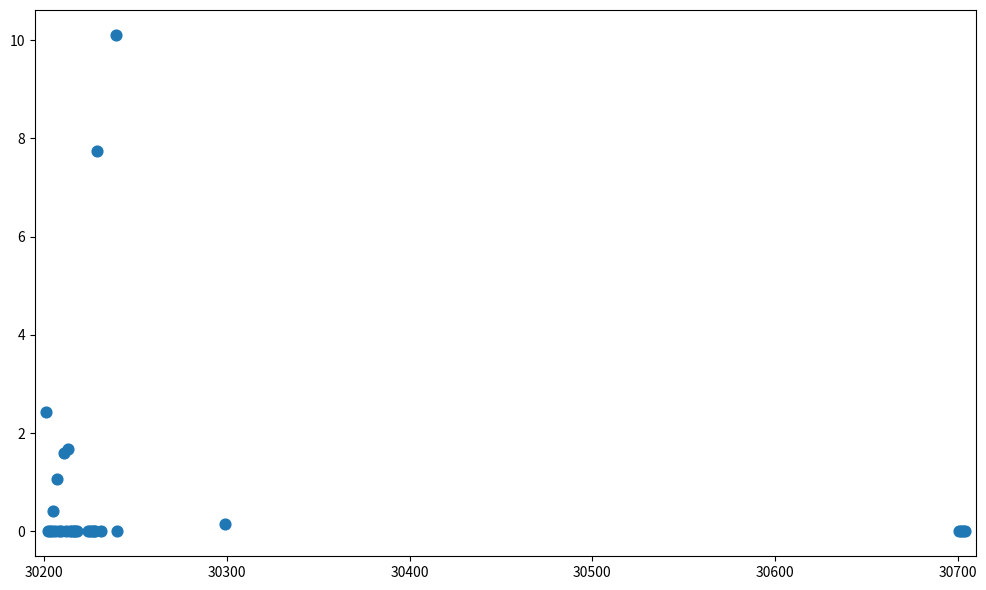

What Y value in the scatter plot is closest to 5?

2.4